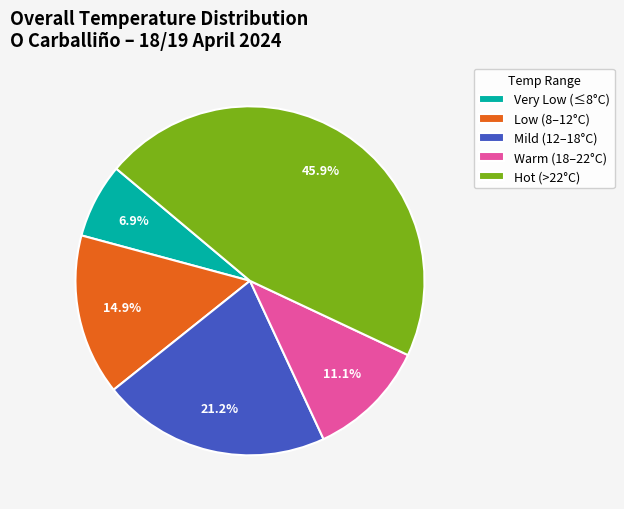

Which slice is the largest?

Hot (>22°C)